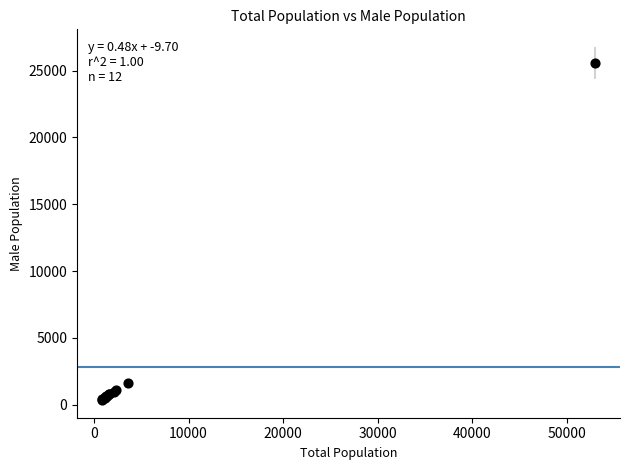

What Y value in the scatter plot is closest to 12974?

1640